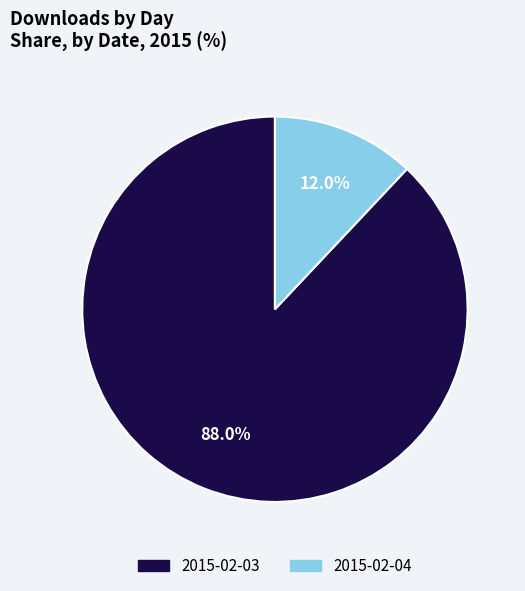

To the nearest percent, what portion does 2015-02-03 represent?

88%